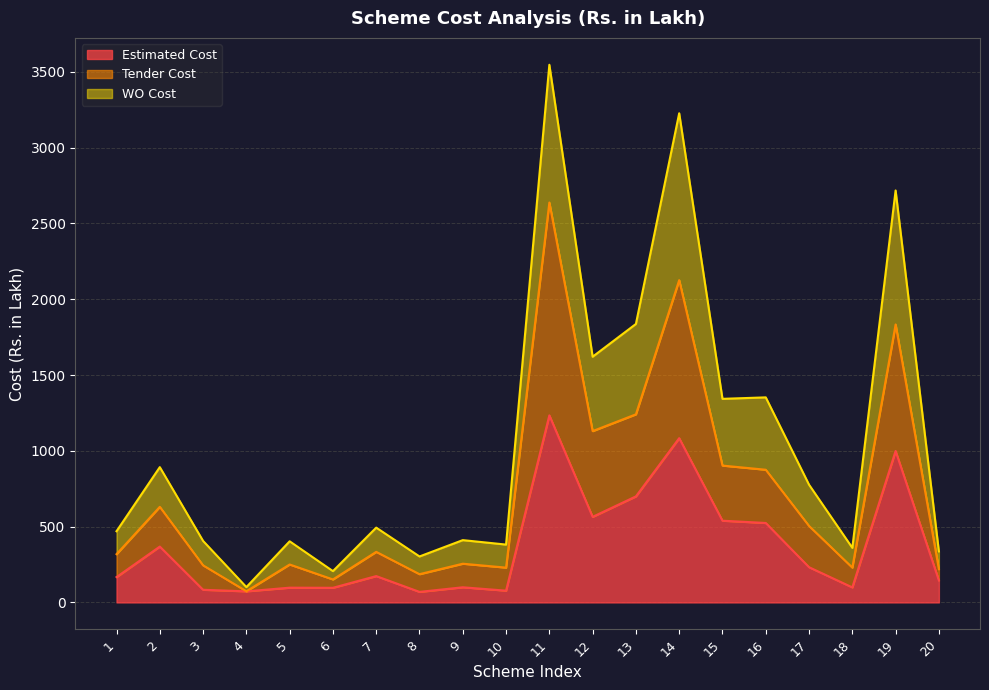

Reading right to left, extract all data points from this chart.

Estimated Cost: 145.3	999.1	99.1	232.3	524.1	539.1	1083.6	699.7	564.6	1234.2	77.6	99.9	69.5	173.8	96.5	97.3	73.1	83.5	368.6	167.1
Tender Cost: 219.3	1834.0	229.6	504.4	875.3	902.8	2126.3	1240.9	1130.2	2638.2	229.6	255.4	186.4	333.6	151.5	250.3	73.6	244.6	630.5	318.4
WO Cost: 336.5	2717.8	360.1	776.6	1352.8	1343.1	3227.1	1837.1	1620.9	3547.0	381.6	411.0	303.2	493.4	206.5	403.2	101.1	405.7	892.5	469.7